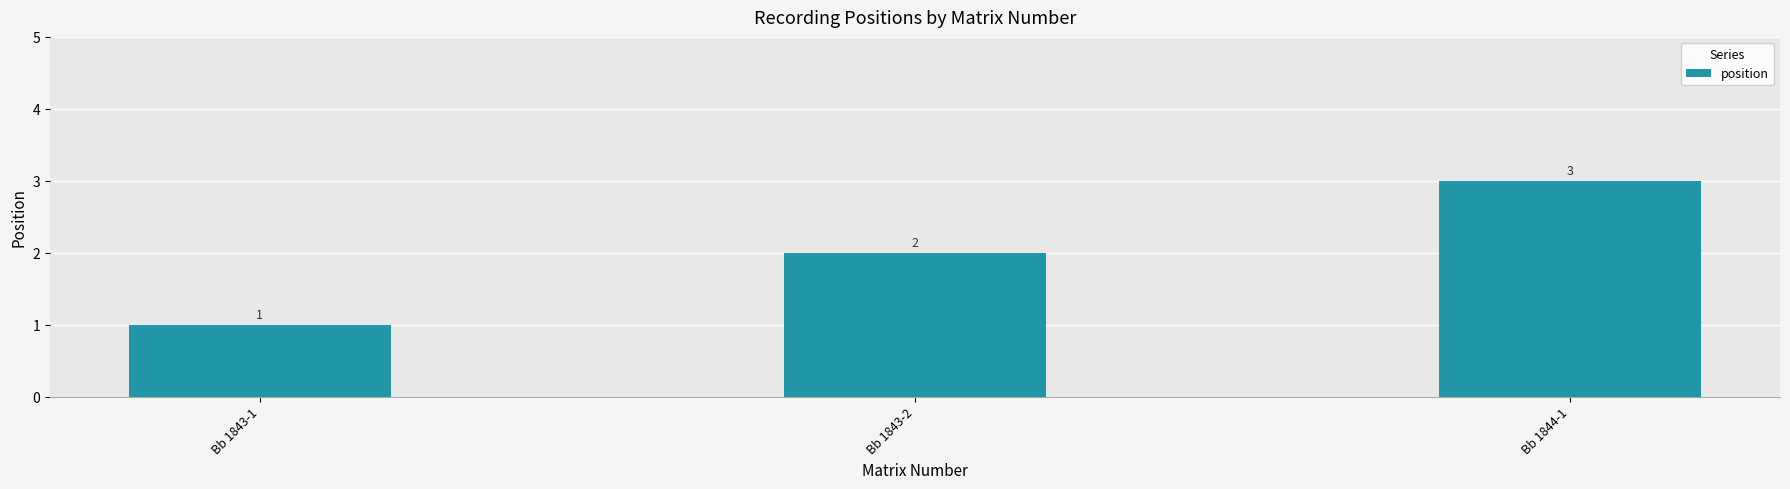

List the labels in order of value, largest first.

Bb 1844-1, Bb 1843-2, Bb 1843-1